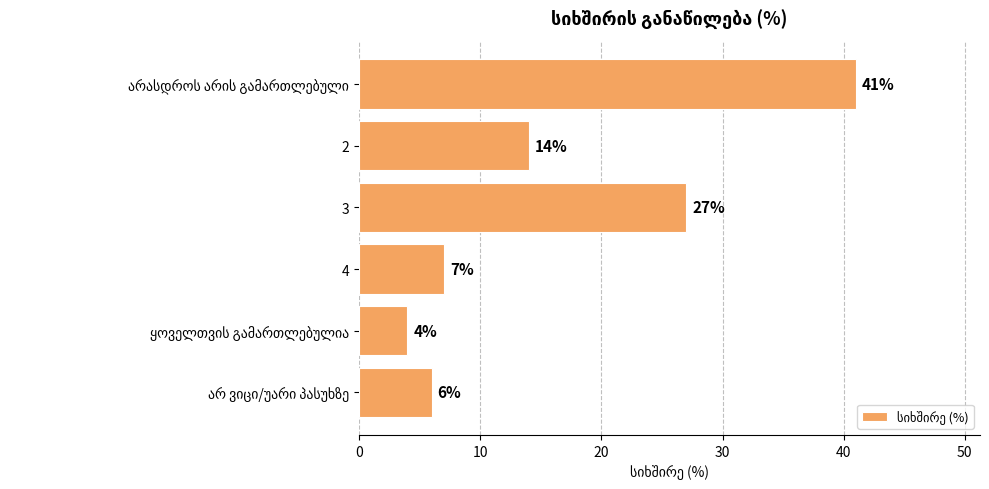

How many series are shown in this chart?

1